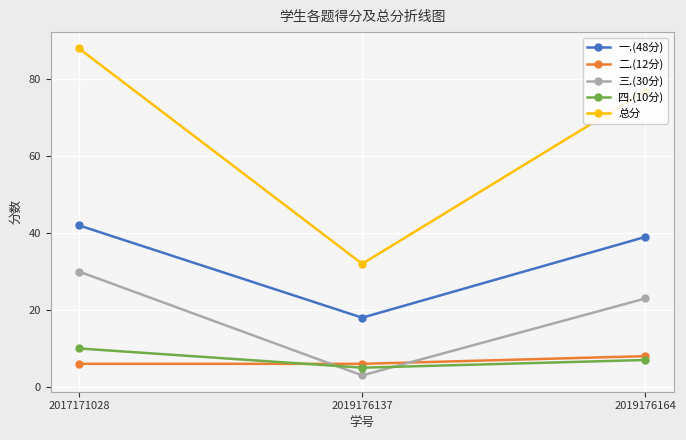

At which label does 一.(48分) first exceed 39?

2017171028